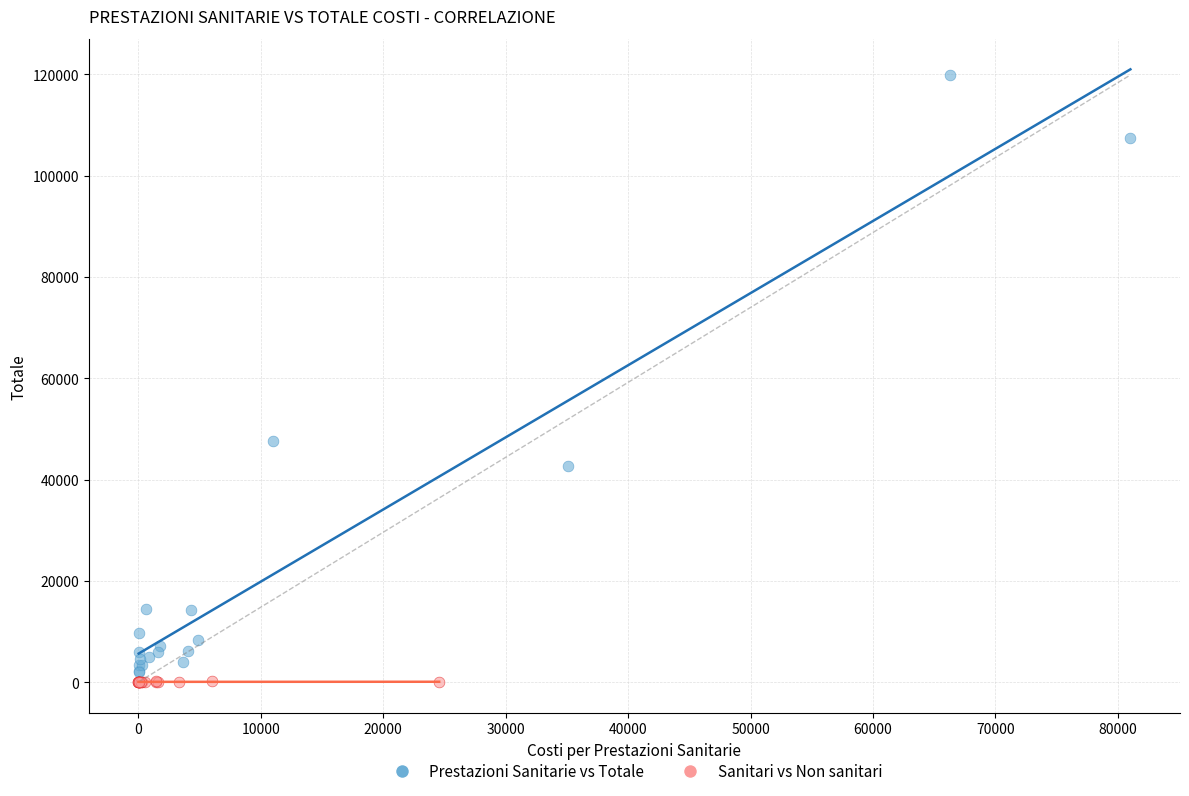

What are all the series names shown in the legend?

Prestazioni Sanitarie vs Totale, Sanitari vs Non sanitari